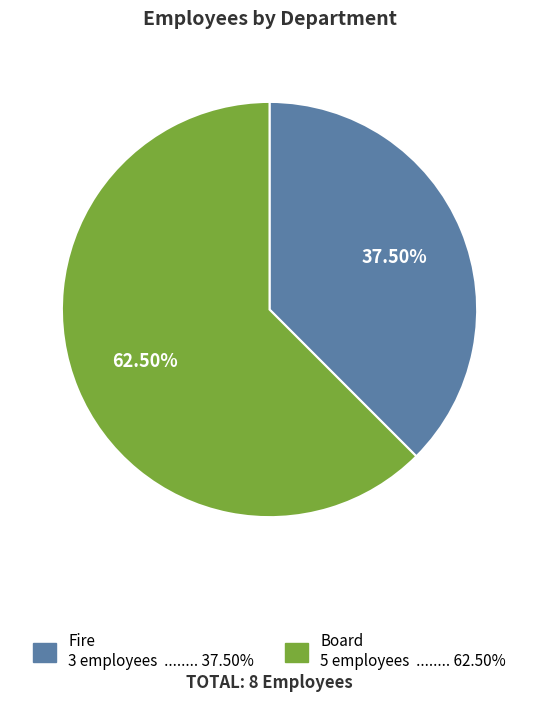

Between Board and Fire, which is larger?

Board